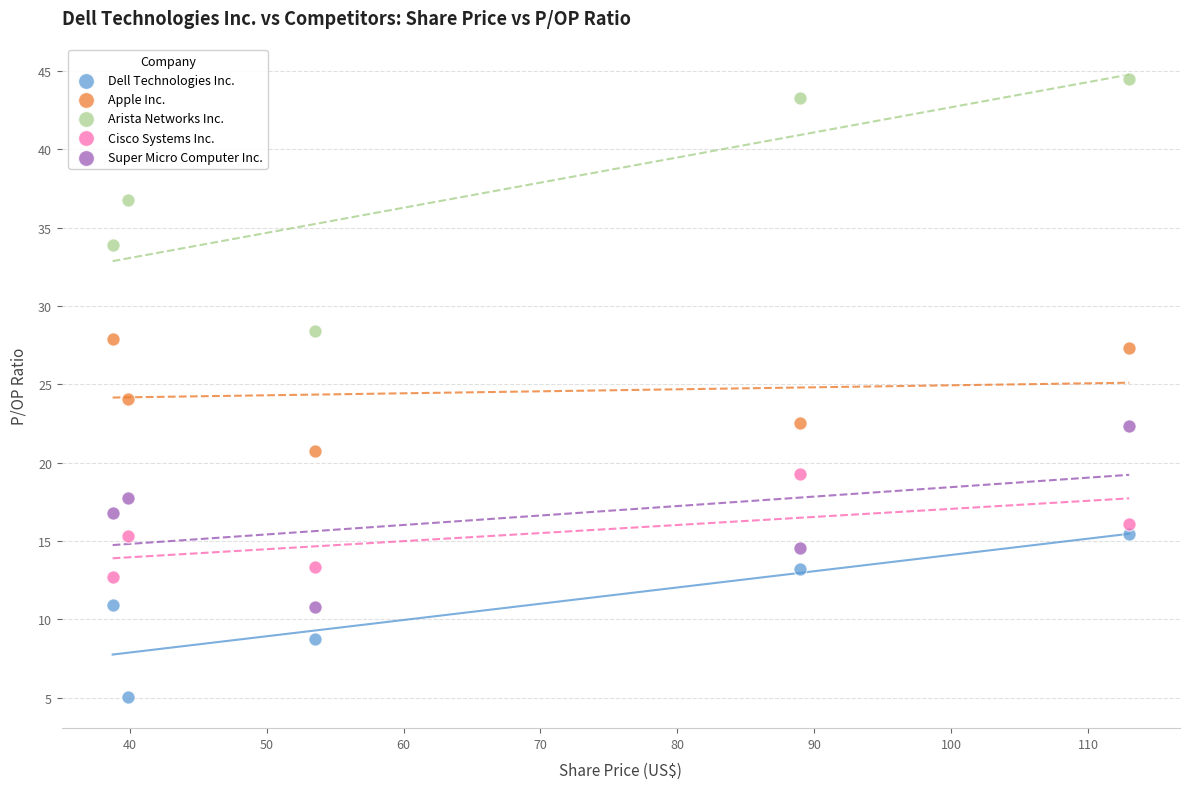

Which series contains the highest Y value?

Arista Networks Inc.